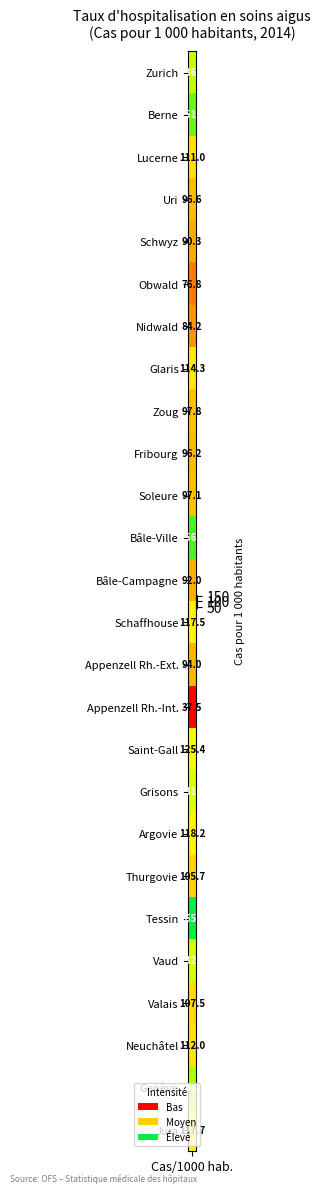

True or false: the data shows 193.5 at 2.

False